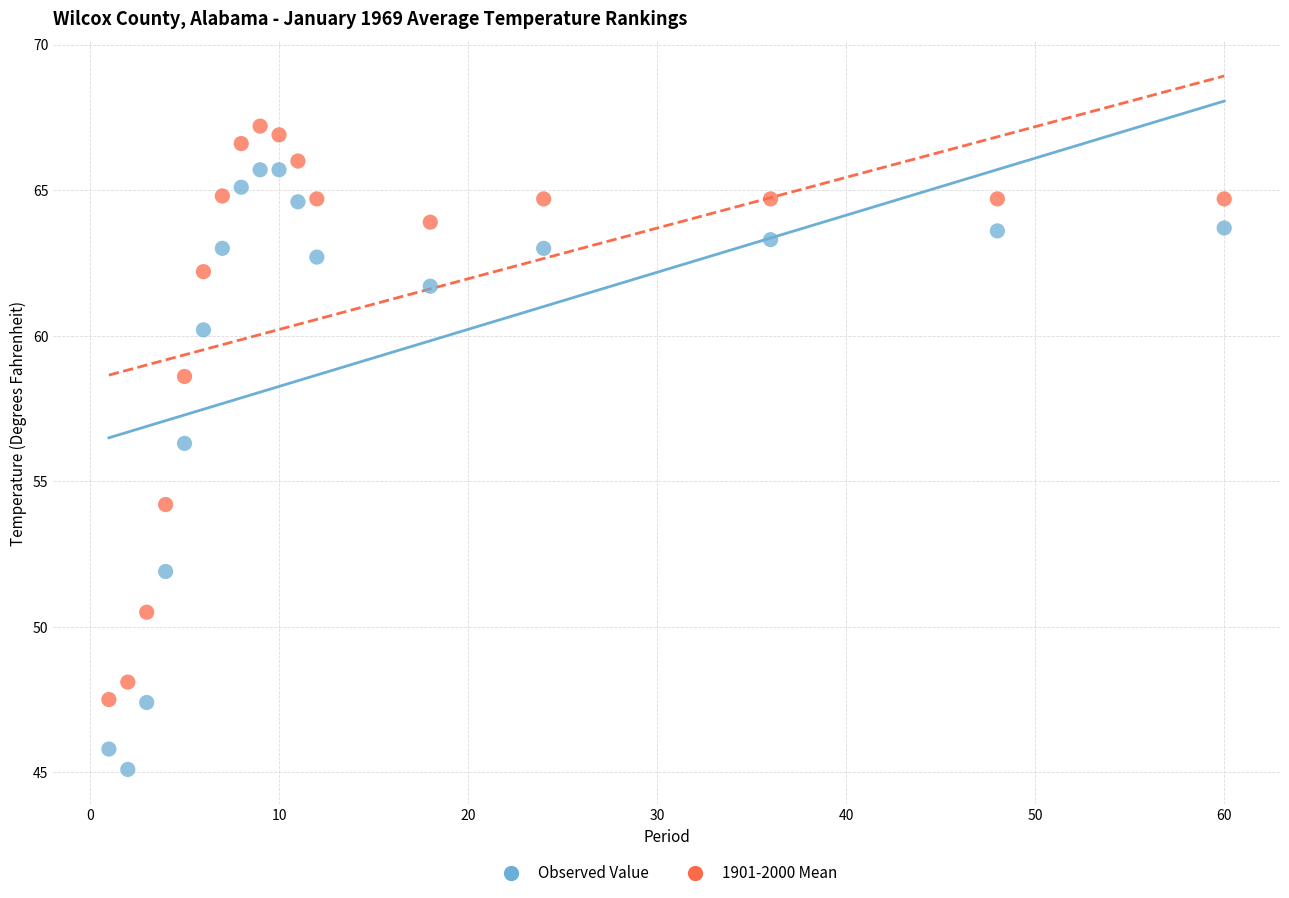

Which series has the widest spread of Y values?

Observed Value